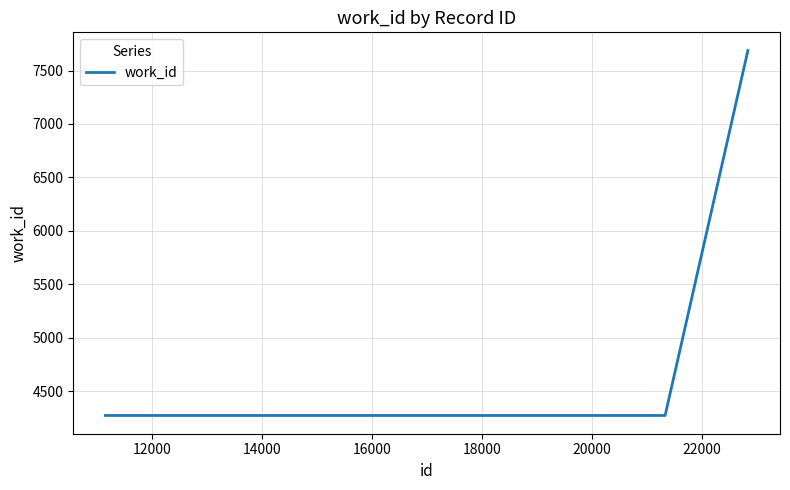

How many values are between 4272 and 7687?

4